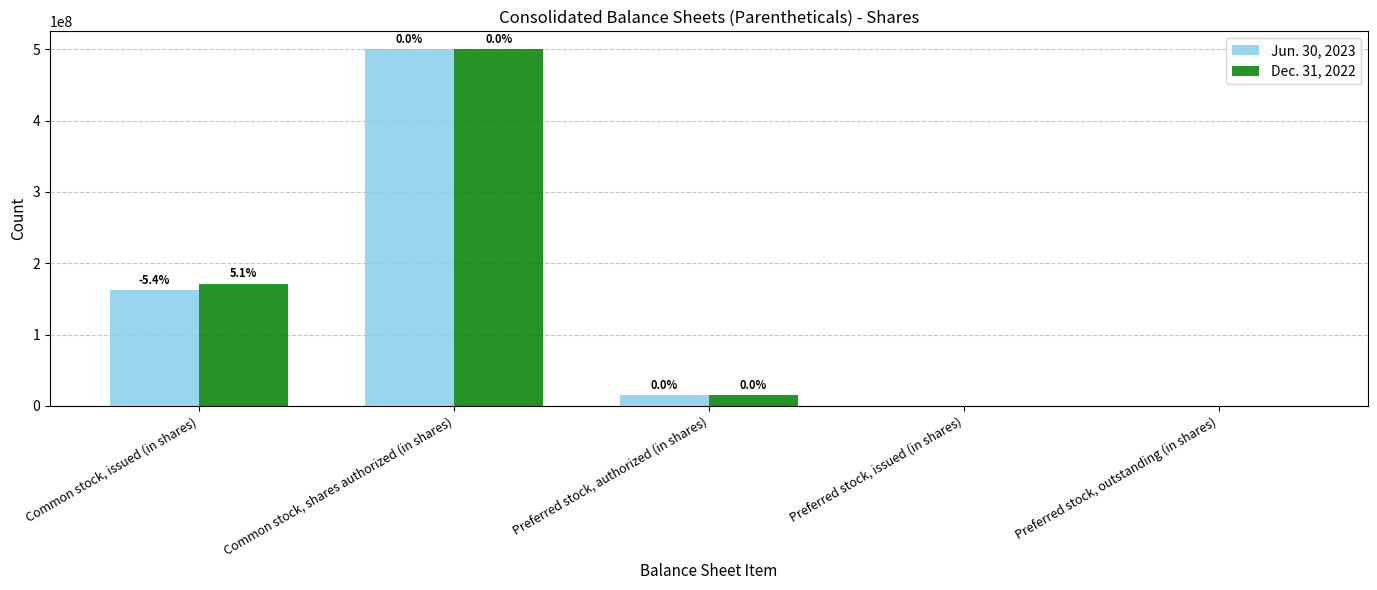

Which label corresponds to the largest value in the chart?

Common stock, shares authorized (in shares)